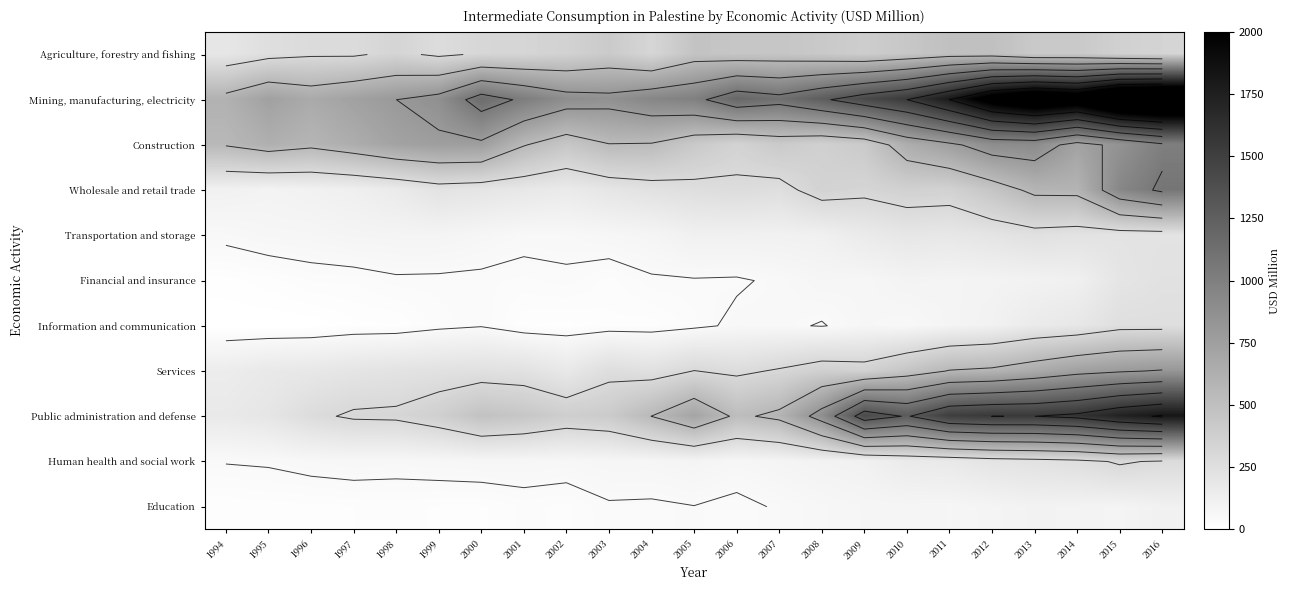

At which label does Information and communication reach its peak?

2016